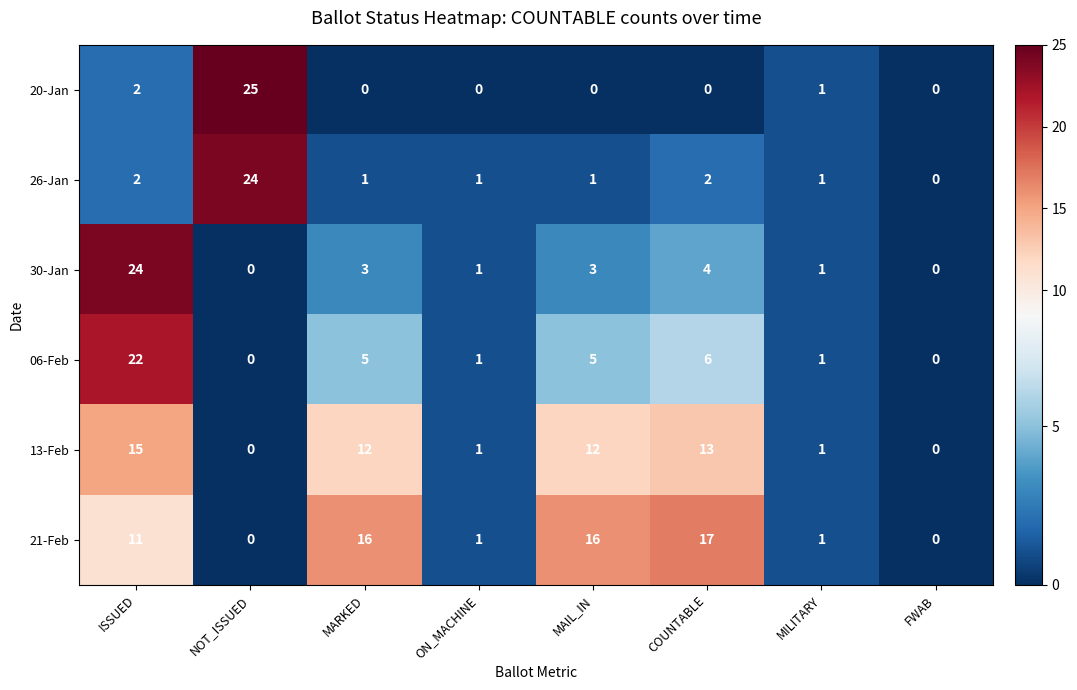

Is it true that 30-Jan equals 7 at COUNTABLE?

False